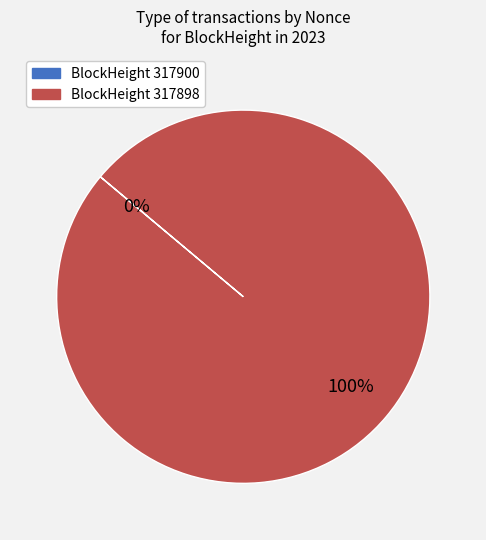

To the nearest percent, what is the difference between the 317898 and 317900 slice percentages?

100%